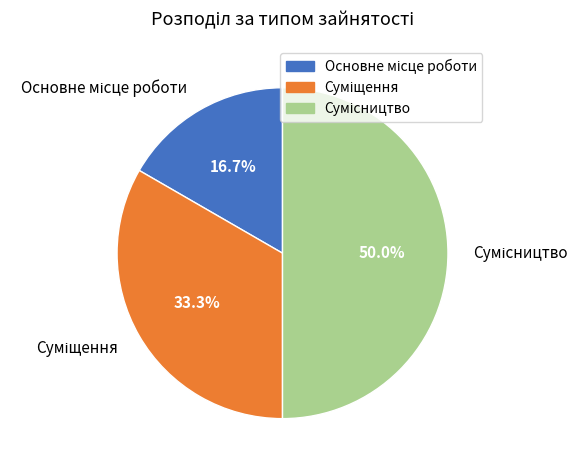

What percentage is the Основне місце роботи slice, to the nearest percent?

17%